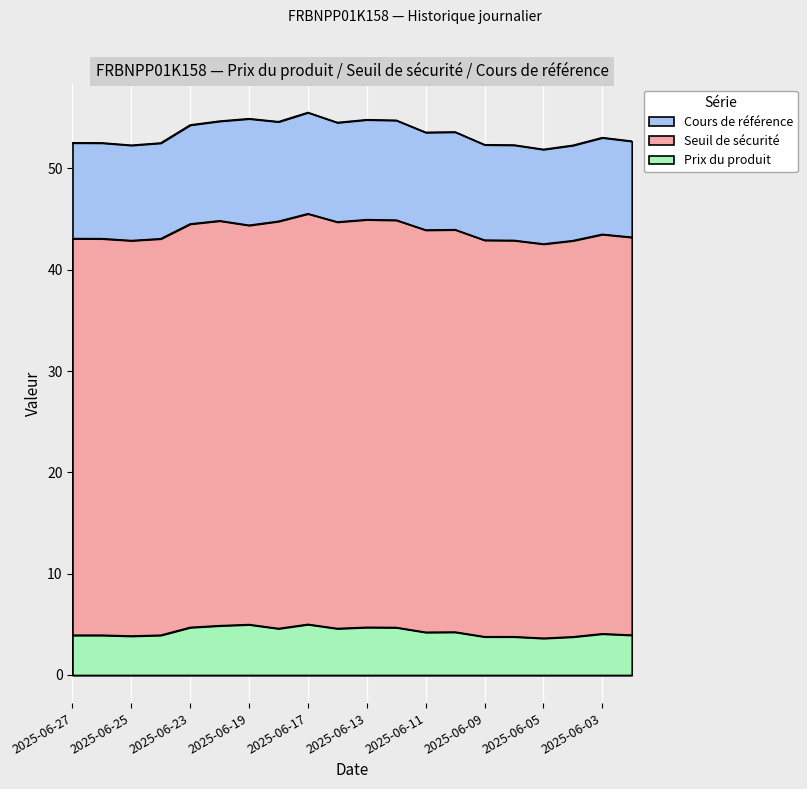

Reading left to right, extract all data points from this chart.

Seuil de sécurité: 43.1	43.1	42.9	43.0	44.5	44.8	44.4	44.8	45.5	44.7	44.9	44.9	43.9	43.9	42.9	42.9	42.5	42.9	43.5	43.2
Cours de référence: 52.5	52.5	52.3	52.5	54.3	54.7	54.9	54.6	55.5	54.5	54.8	54.7	53.5	53.6	52.3	52.3	51.9	52.3	53.0	52.7
Prix du produit: 3.9	3.9	3.8	3.9	4.7	4.9	5.0	4.6	5.0	4.6	4.7	4.7	4.2	4.2	3.8	3.8	3.6	3.8	4.1	3.9